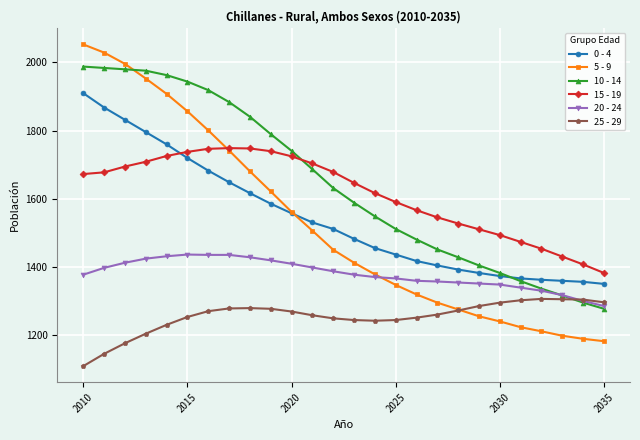

What is the lowest value of the 0 - 4 series?

1351